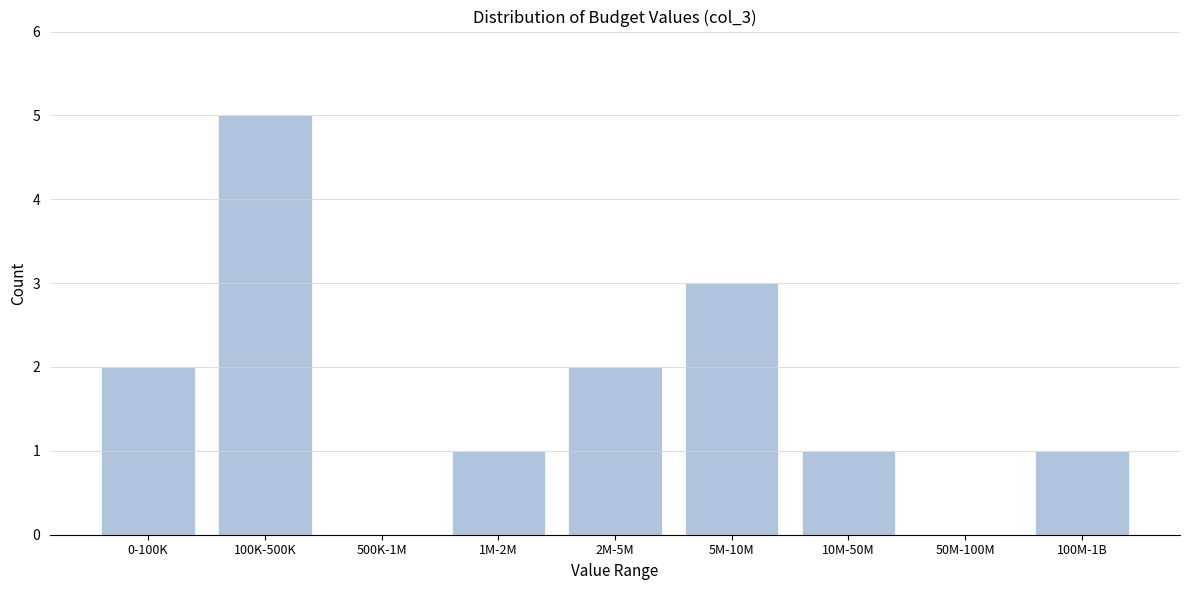

Reading left to right, list all the values displayed in this chart.

0-100K=2	100K-500K=5	500K-1M=0	1M-2M=1	2M-5M=2	5M-10M=3	10M-50M=1	50M-100M=0	100M-1B=1